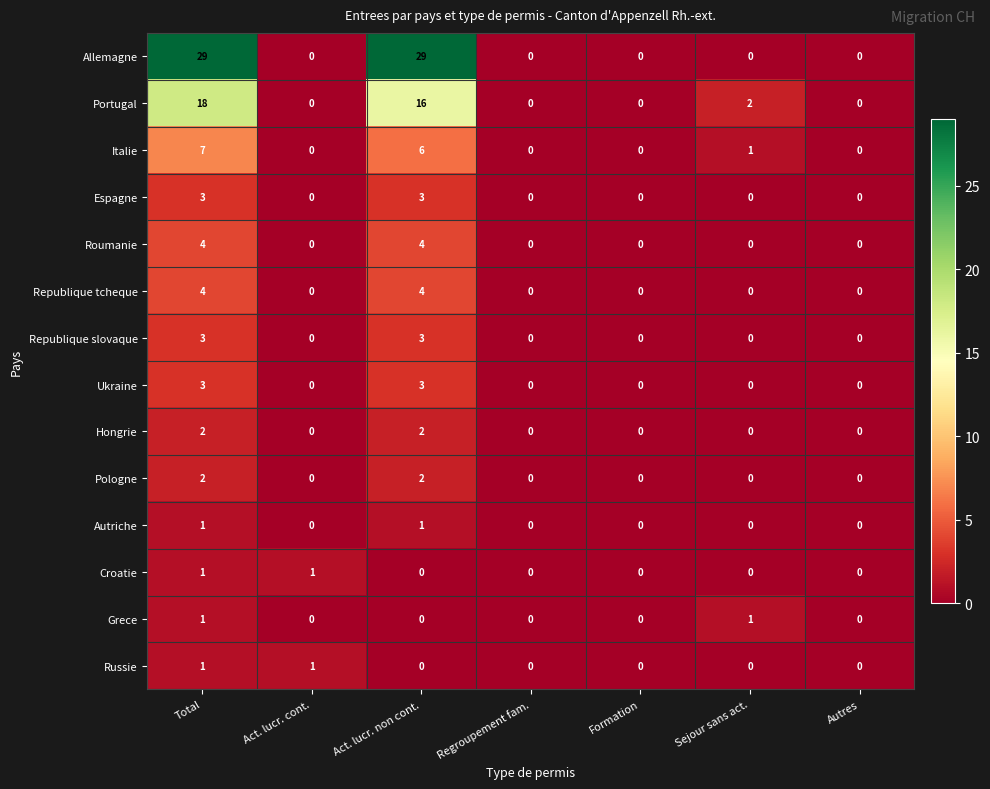

The value of Croatie at Autres is 0. True or false?

True